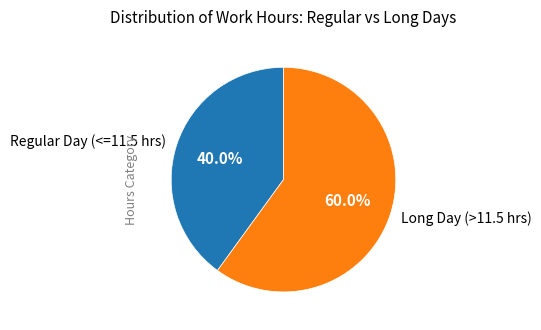

Count the number of slices in the pie.

2